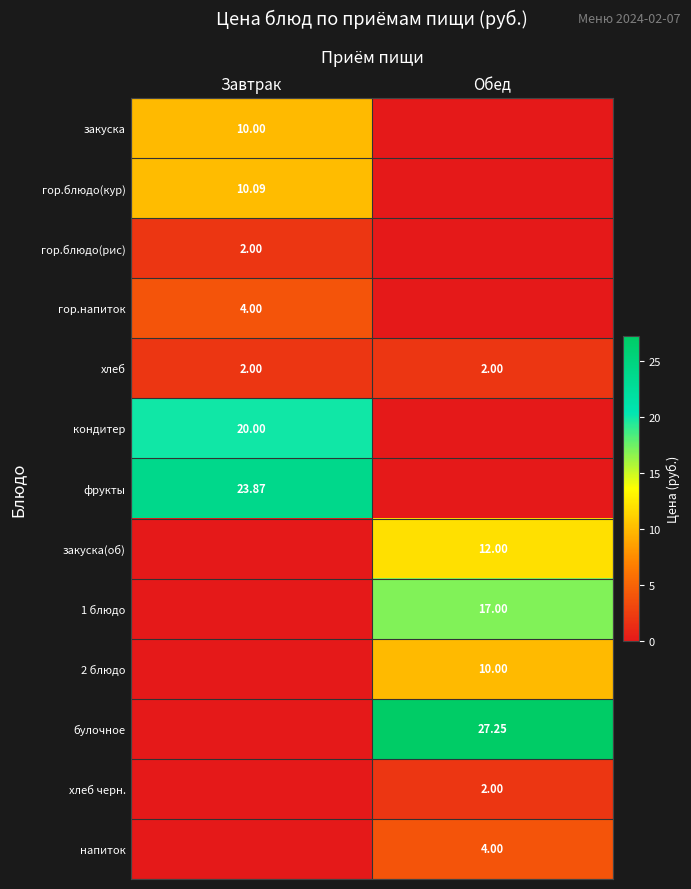

How many data points in гор.блюдо(кур) are above 10?

1